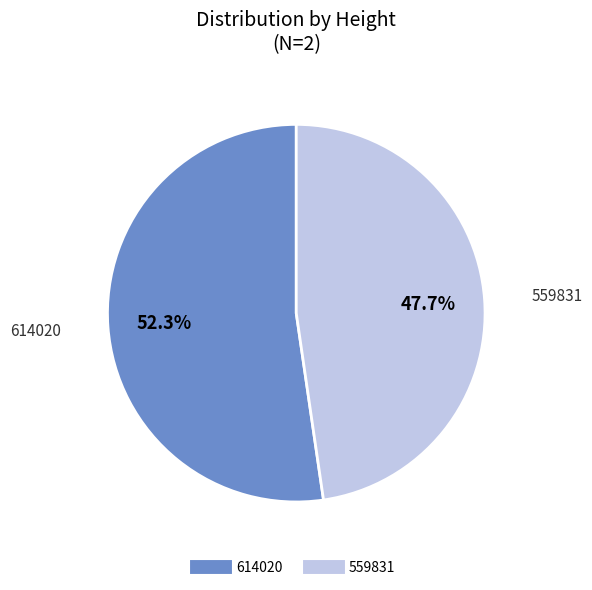

Between 559831 and 614020, which is larger?

614020